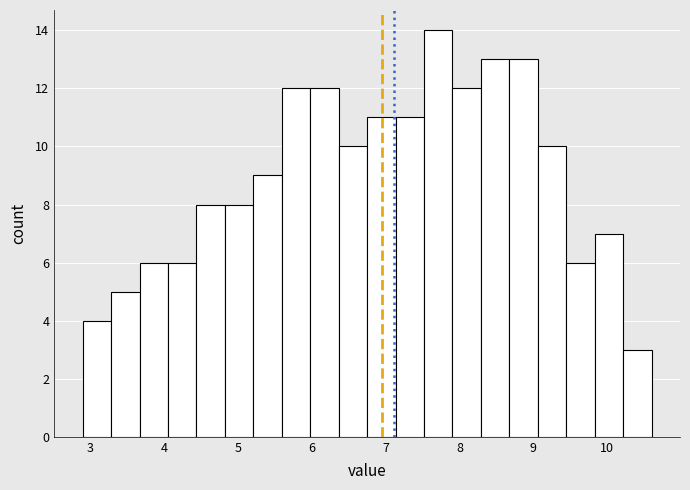

Read against the x-axis, roughly where is the centre of the tallest bar?

7.7